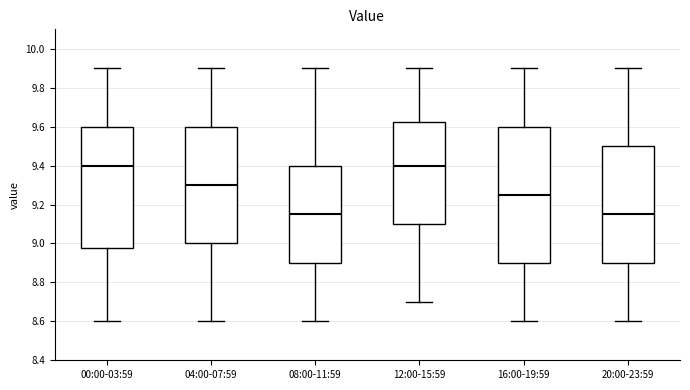

Where does the upper whisker of the box for 16:00-19:59 end on the y-axis? The values are not printed on the chart, so give them approximately, as read against the axis.

9.90